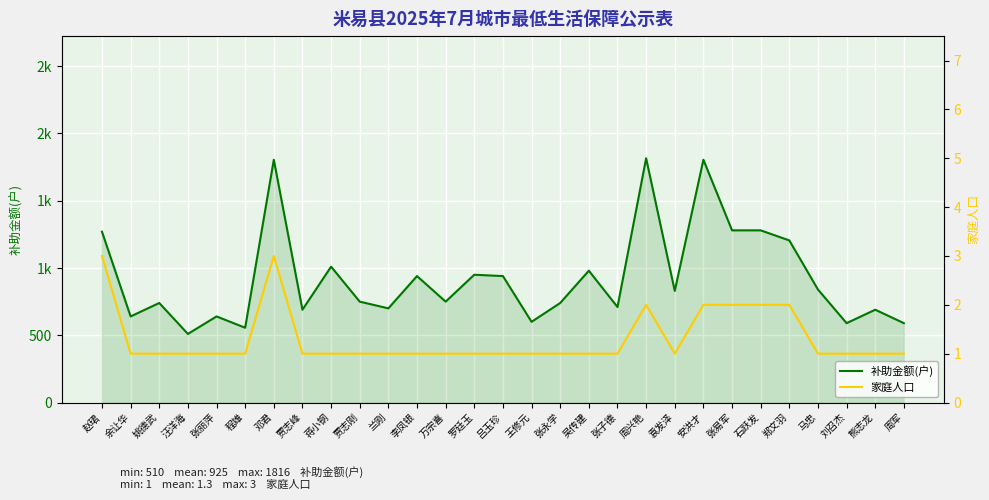

At which category does 家庭人口 reach its first local peak?

邓君